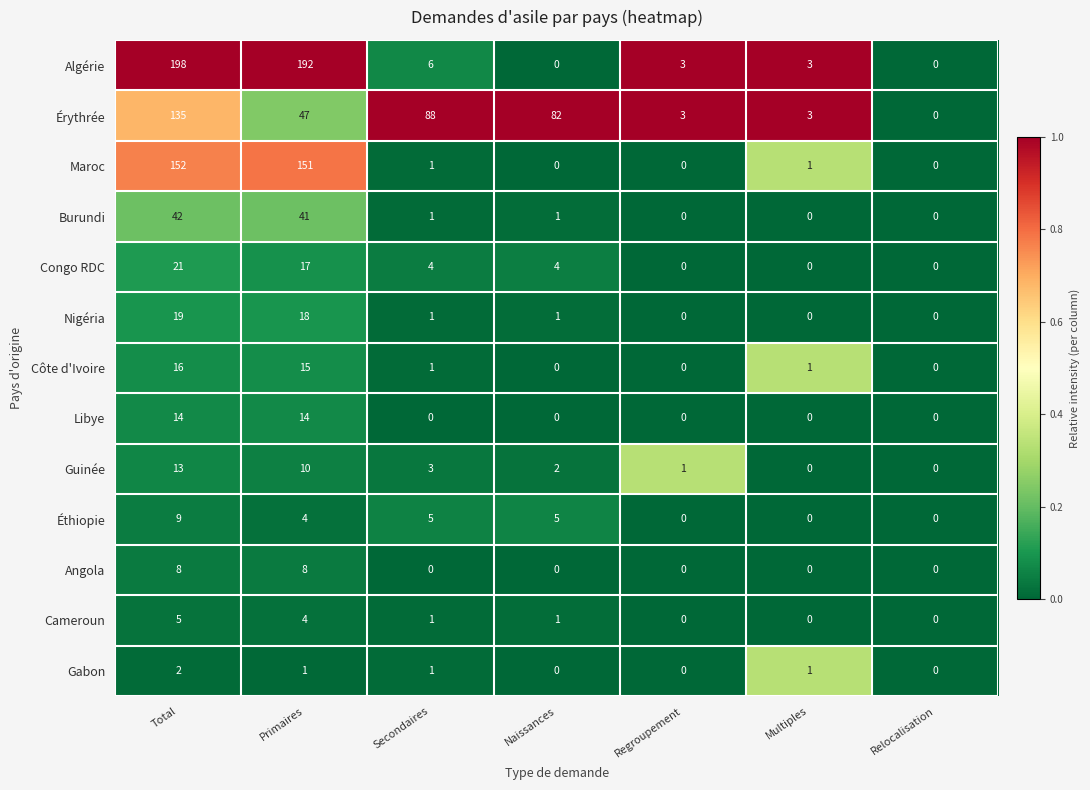

Which series has the widest spread of values?

Algérie